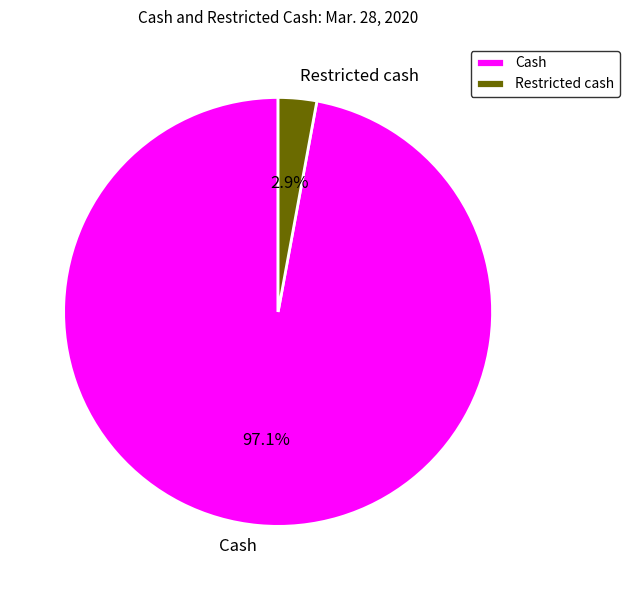

To the nearest percent, what percentage of the pie is Restricted cash?

3%